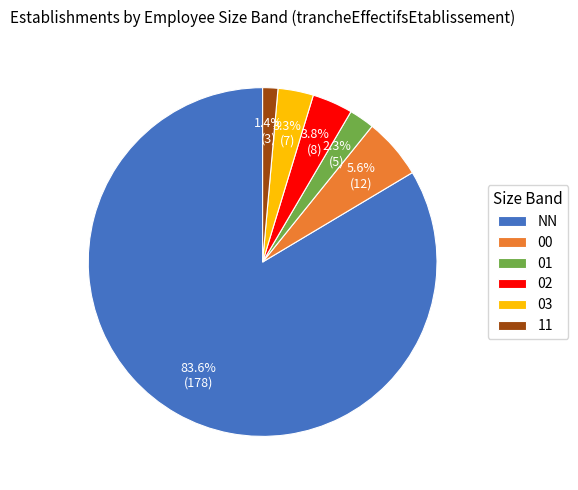

Count the number of slices in the pie.

6